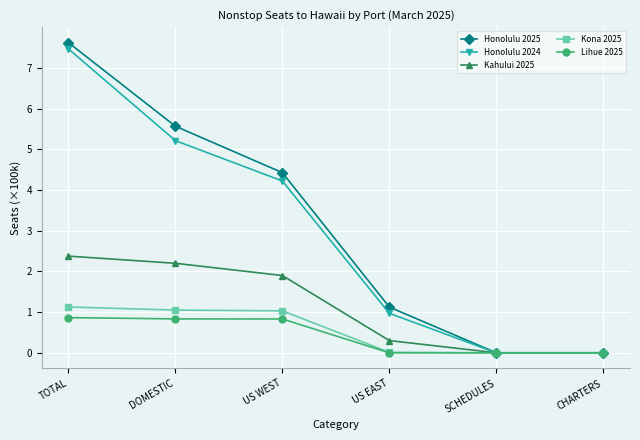

How many data points does each series have?

6